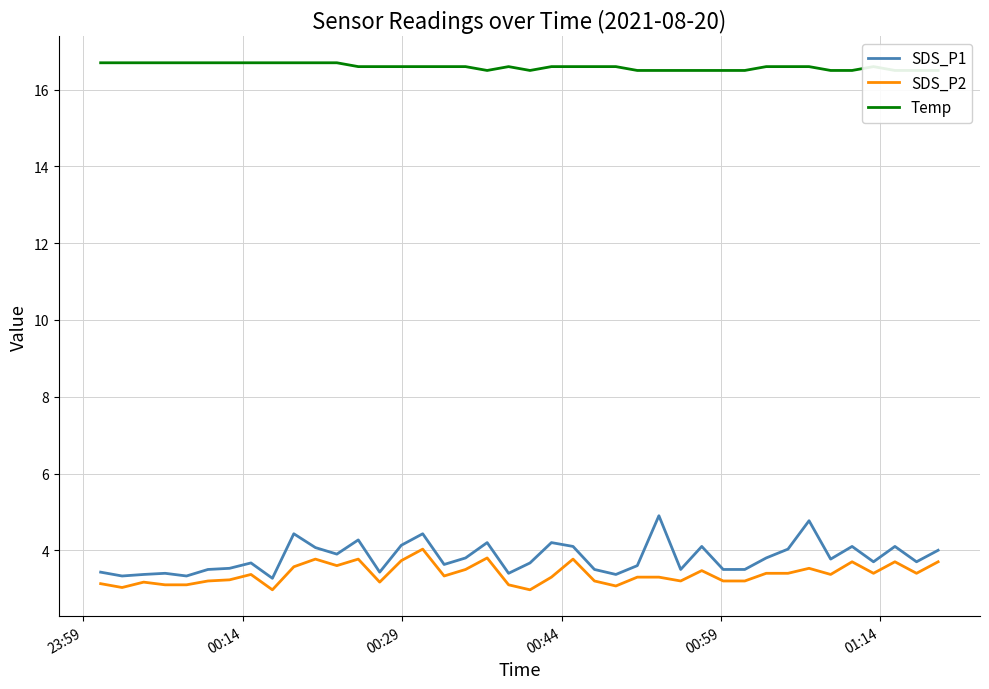

What is the highest value of the SDS_P2 series?

4.0